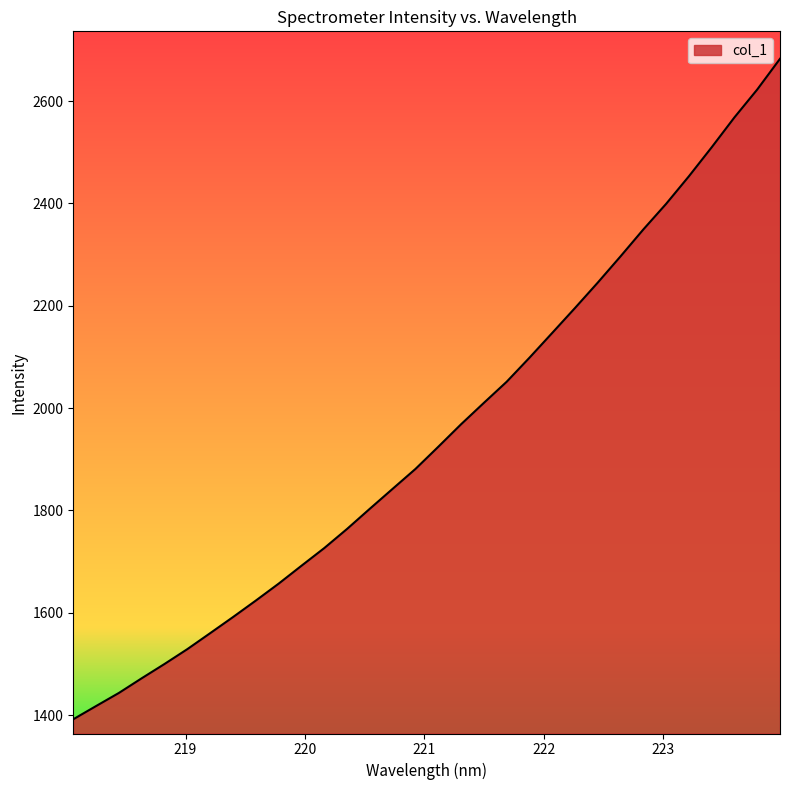

What is the difference between the maximum and minimum values?

1290.7